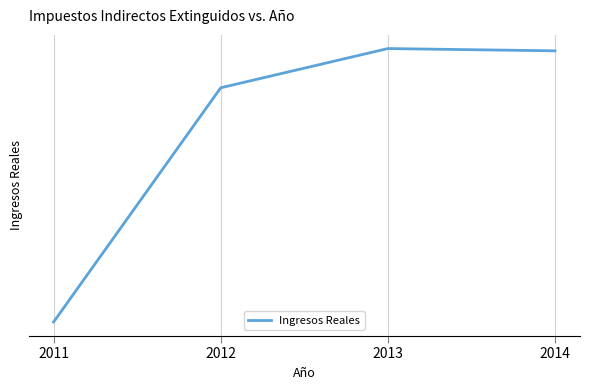

Does the chart display data point markers on the line(s)?

No